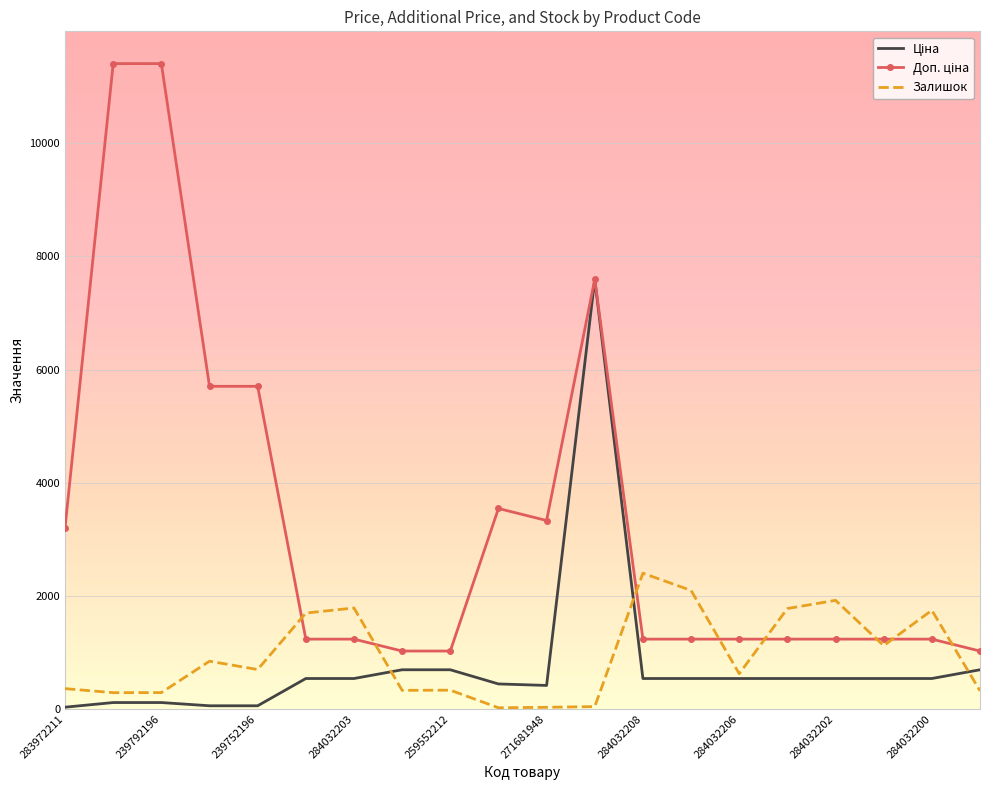

What are all the series names shown in the legend?

Ціна, Доп. ціна, Залишок